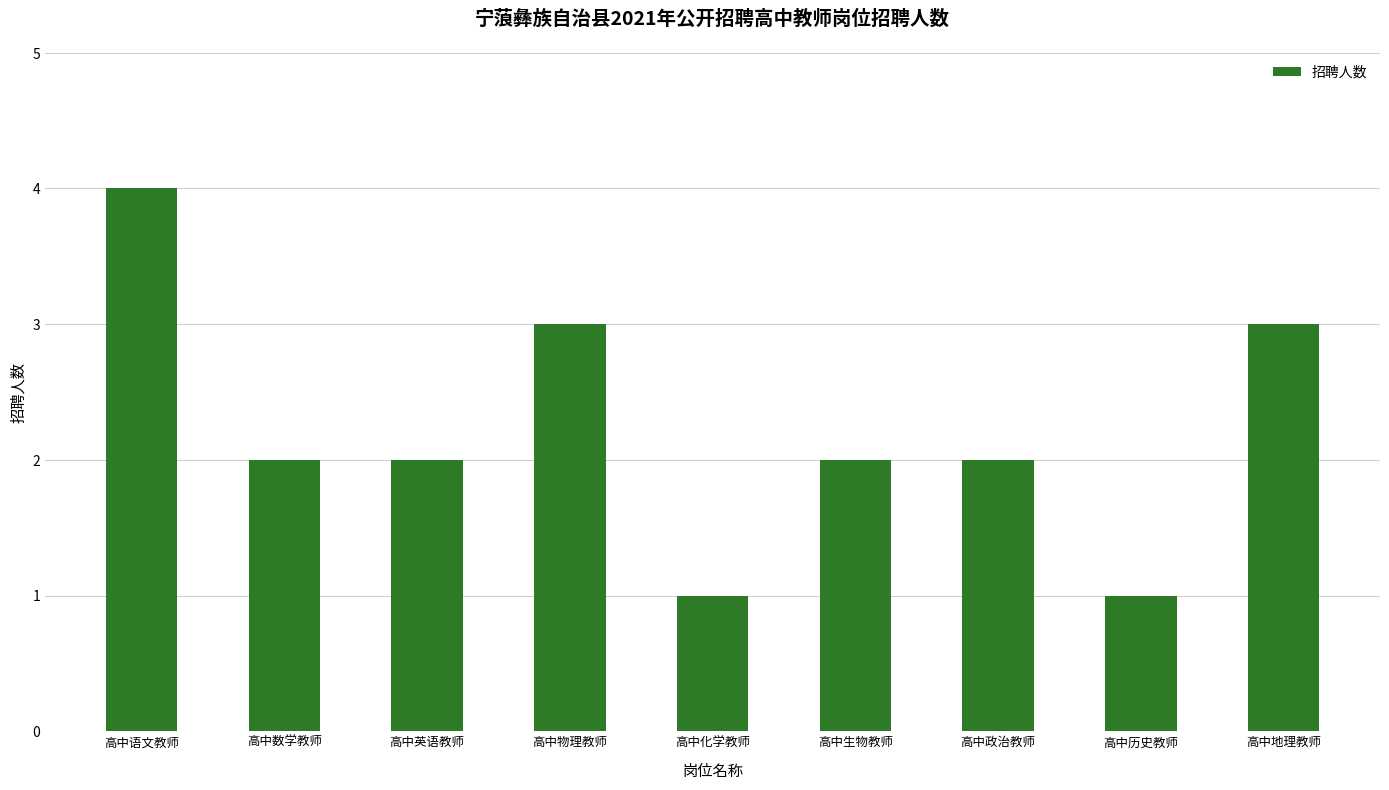

Are the bars grouped side by side (vs. stacked)?

No